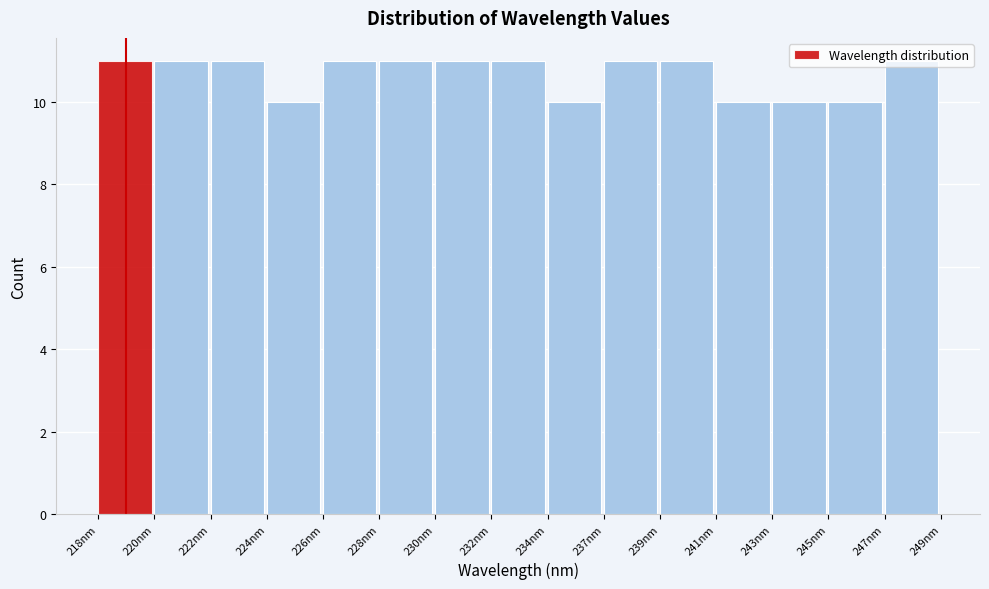

What is the sum of the values at 237nm and 228nm?

22